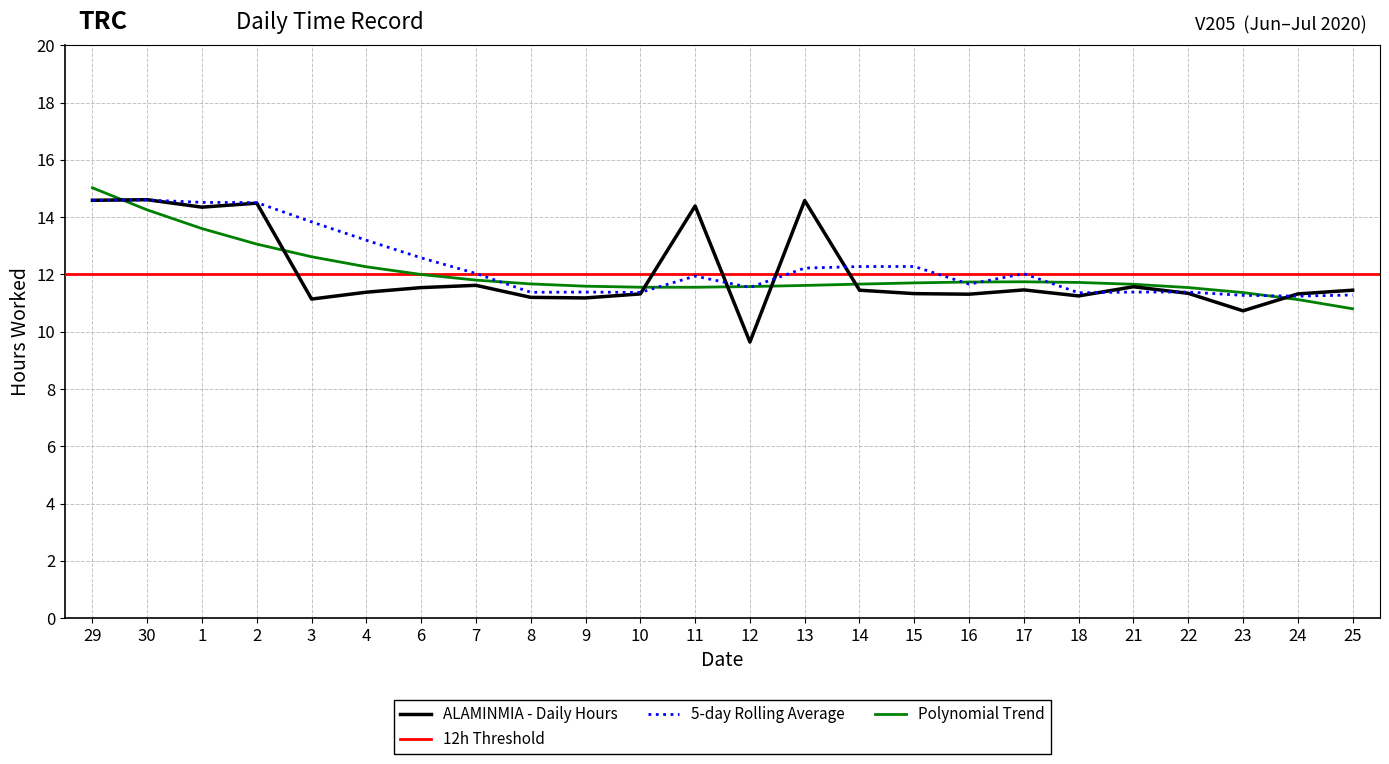

Rank the categories by value from highest to lowest.

30, 29, 13, 2, 11, 1, 7, 21, 6, 17, 14, 25, 4, 22, 15, 10, 24, 16, 18, 8, 9, 3, 23, 12